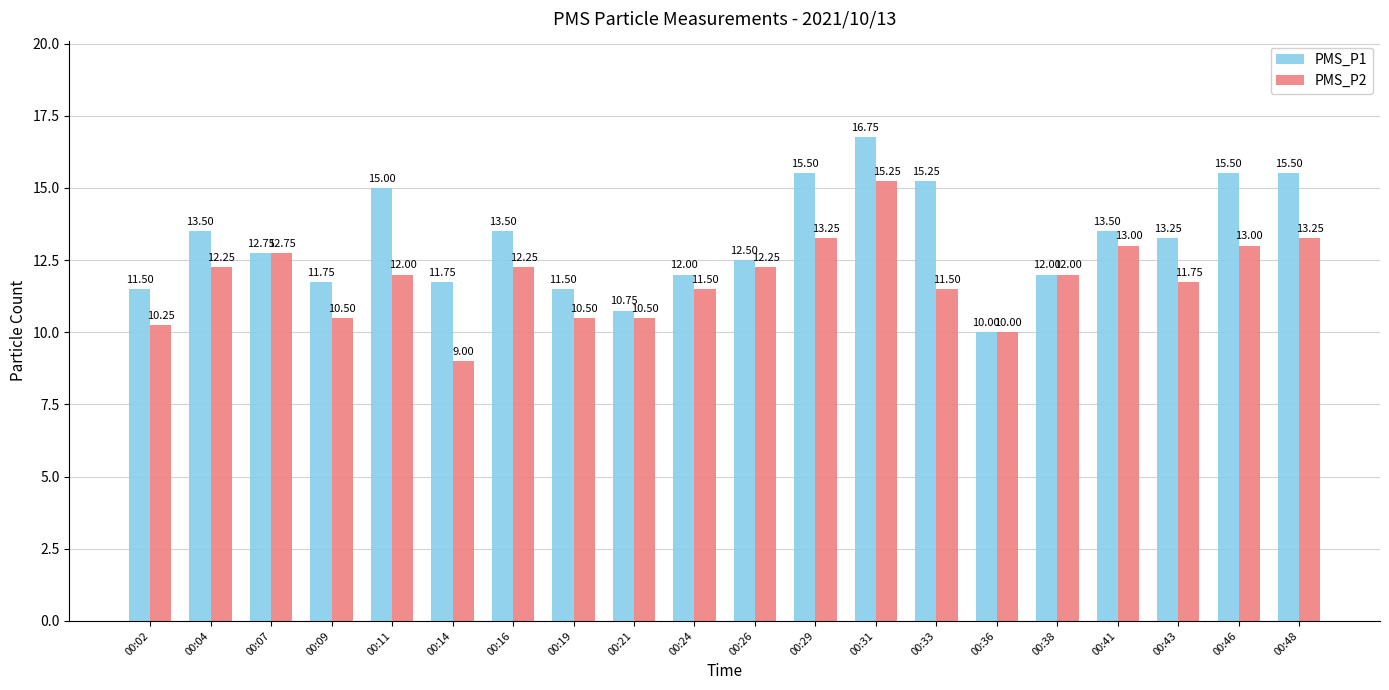

At 00:48, list the series in order from largest to smallest.

PMS_P1, PMS_P2